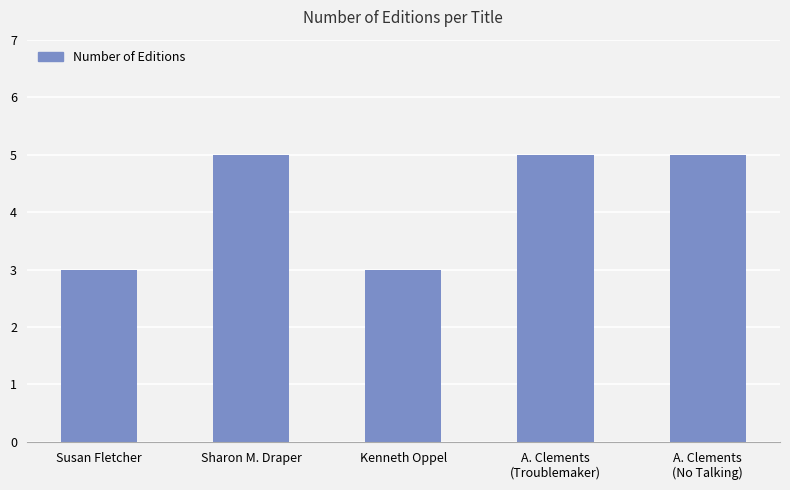

How many values are below 5?

2